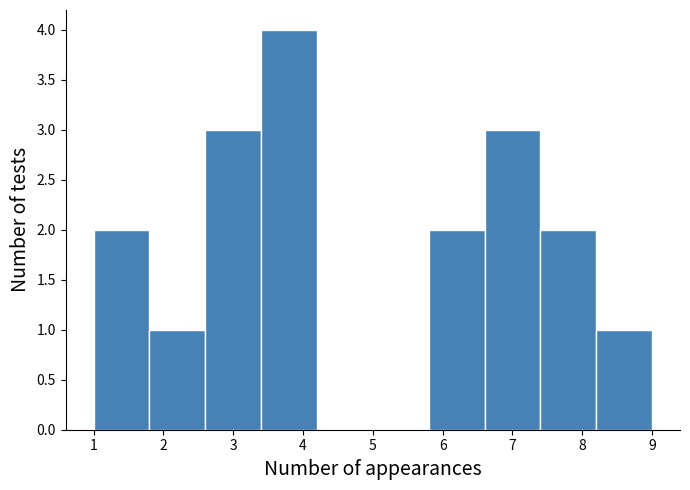

Reading left to right, transcribe this chart: for each bar, give the range it covers on the x-axis and its height. The values are not printed on the chart, so give them approximately, as read against the axis.

1.0 to 1.8: 2
1.8 to 2.6: 1
2.6 to 3.4: 3
3.4 to 4.2: 4
4.2 to 5.0: 0
5.0 to 5.8: 0
5.8 to 6.6: 2
6.6 to 7.4: 3
7.4 to 8.2: 2
8.2 to 9.0: 1